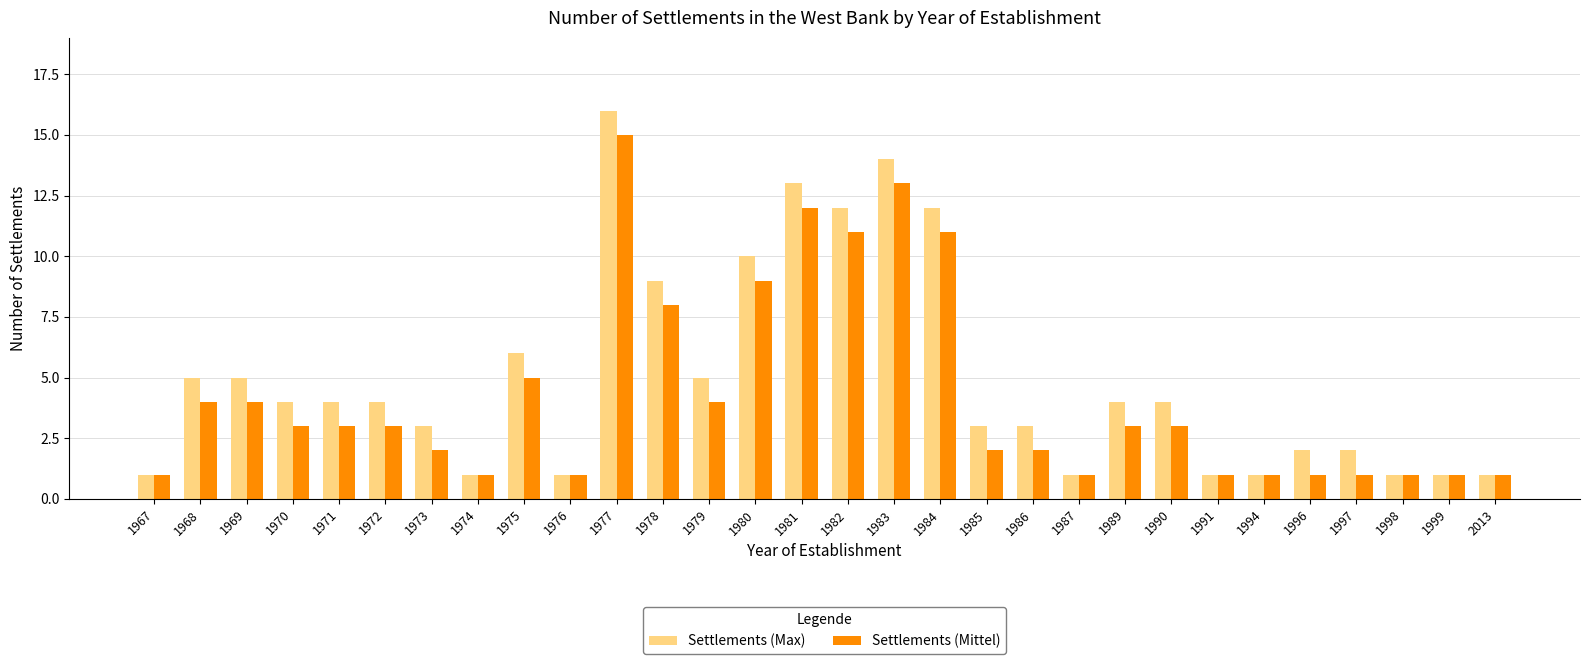

Which series has the widest spread of values?

Settlements (Max)